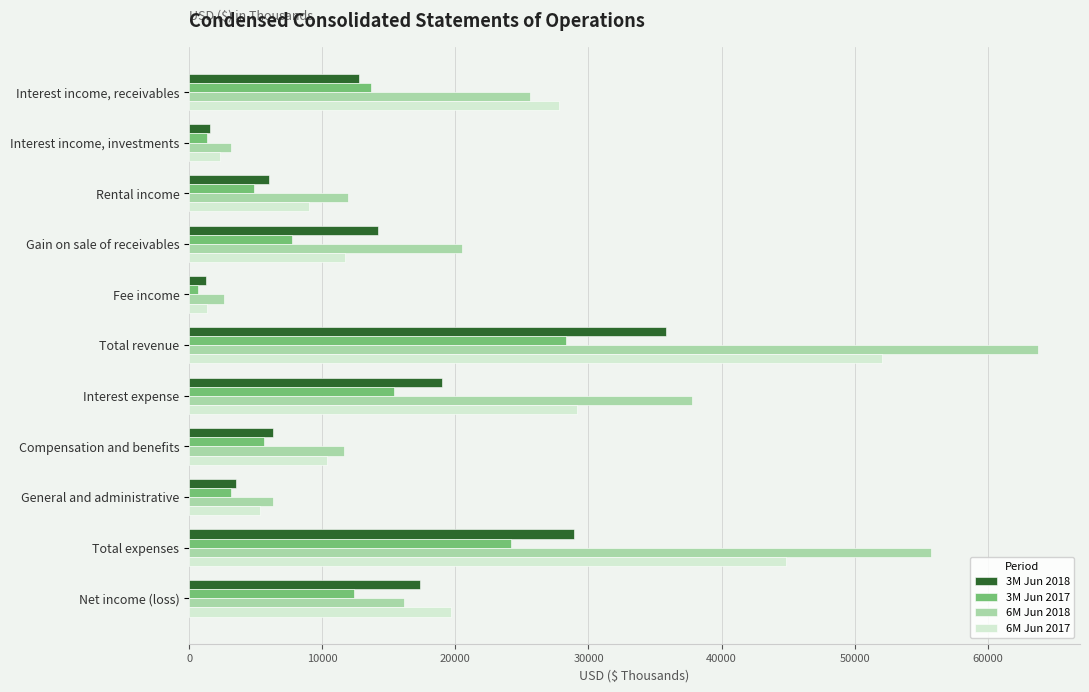

What is the difference between the maximum and minimum values in the 6M Jun 2017 series?

50703